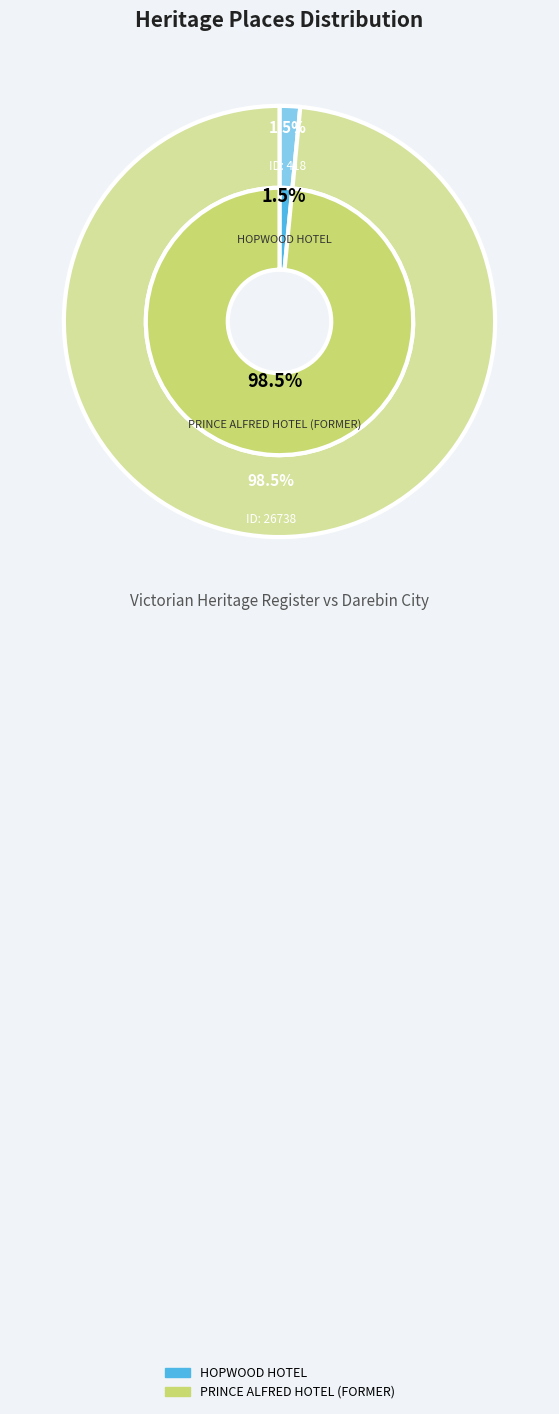

To the nearest percent, what is the difference between the PRINCE ALFRED HOTEL (FORMER) and HOPWOOD HOTEL slice percentages?

97%